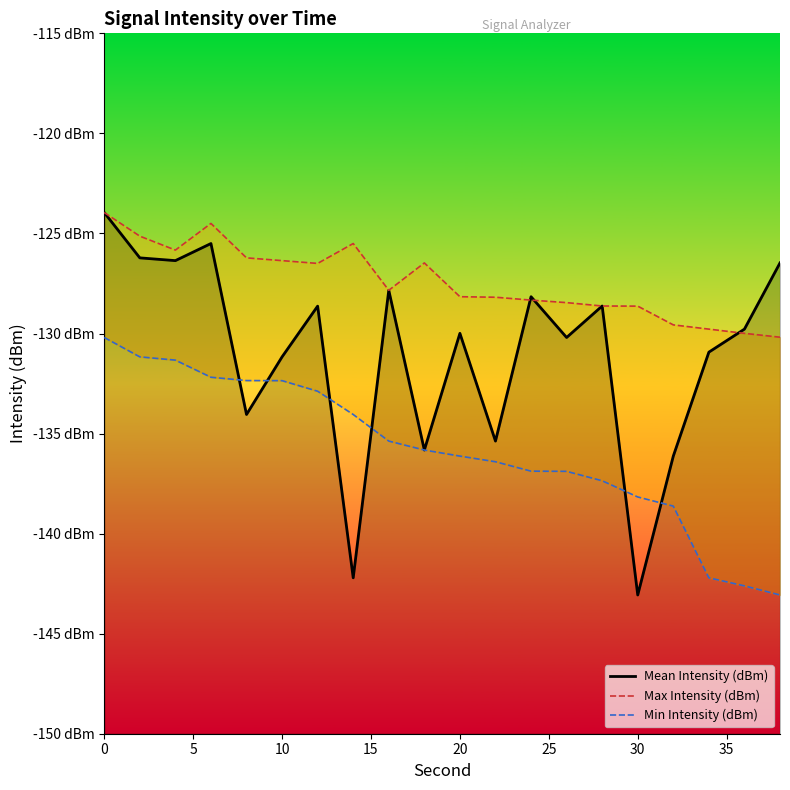

In Mean Intensity (dBm), how many points are lower than both neighbors (excluding endpoints)?

7